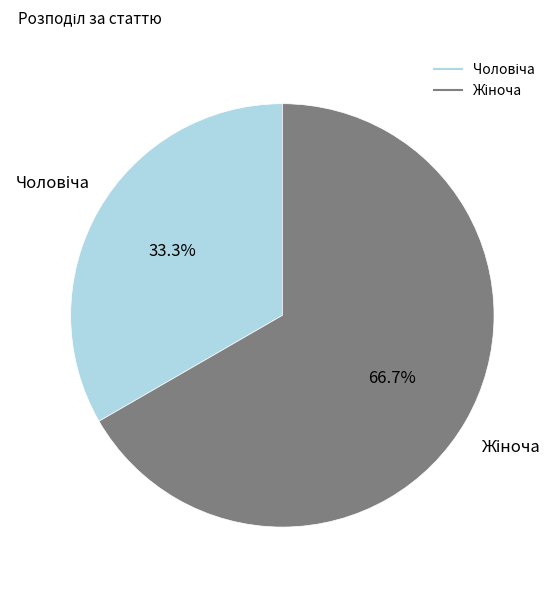

To the nearest percent, what is the difference between the Чоловіча and Жіноча slice percentages?

33%